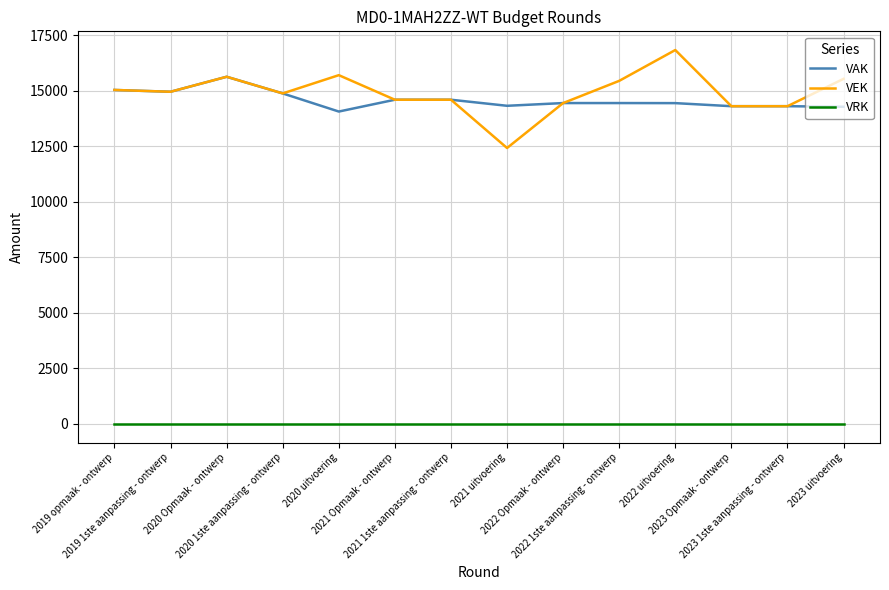

Does the chart display data point markers on the line(s)?

No